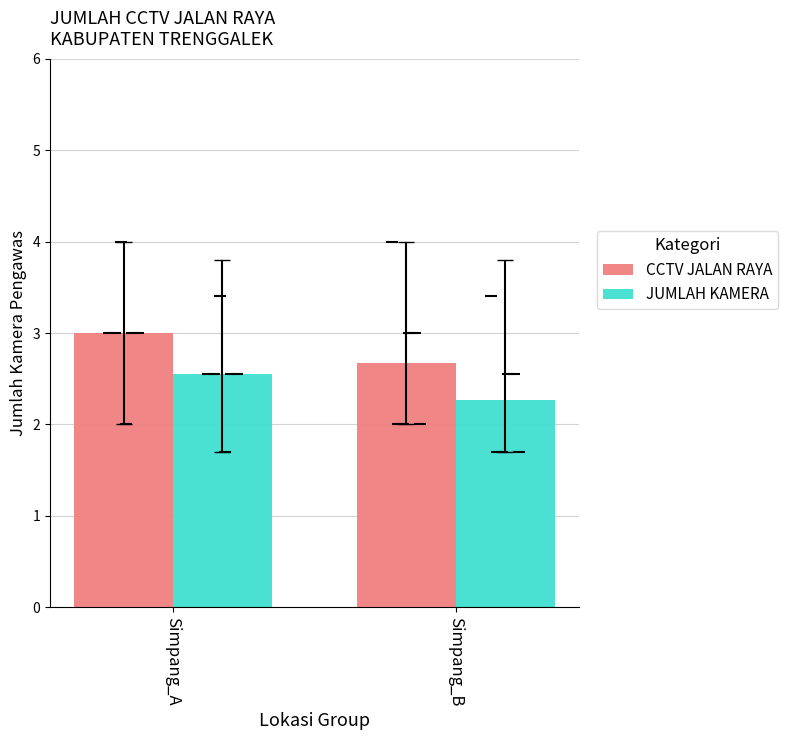

Rank the series by their maximum value, from highest to lowest.

CCTV JALAN RAYA, JUMLAH KAMERA